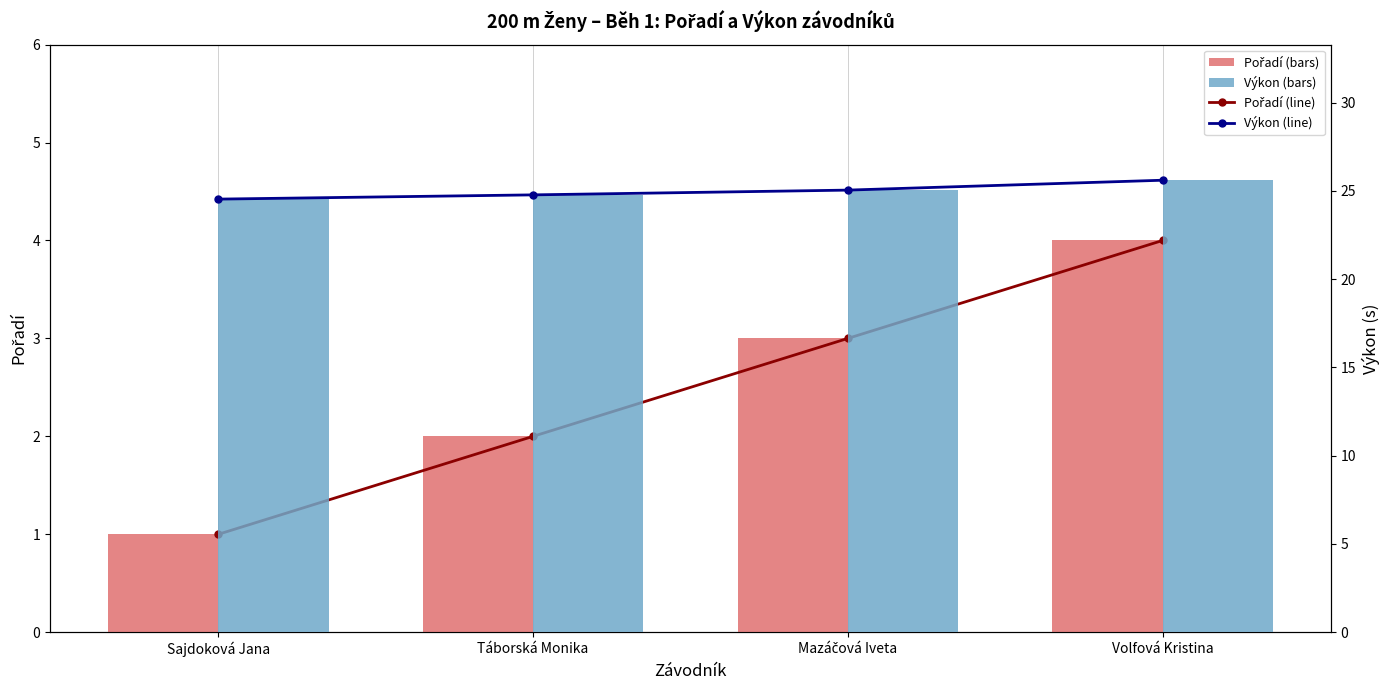

At which category does the chart reach its peak across all series?

Volfová Kristina